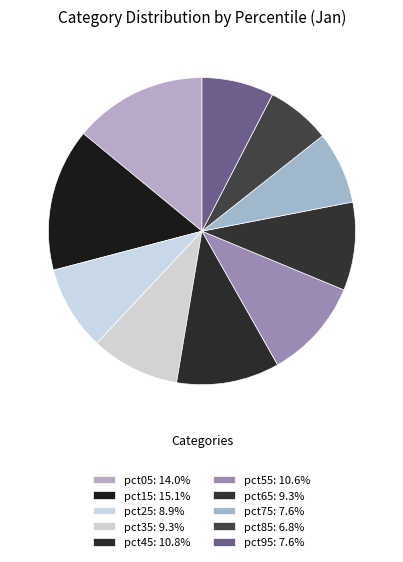

Count the number of slices in the pie.

10